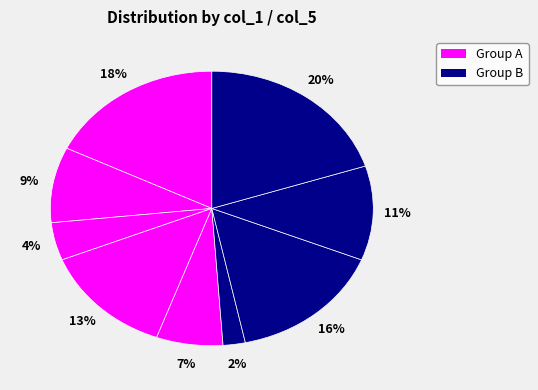

How many segments does this pie chart have?

9